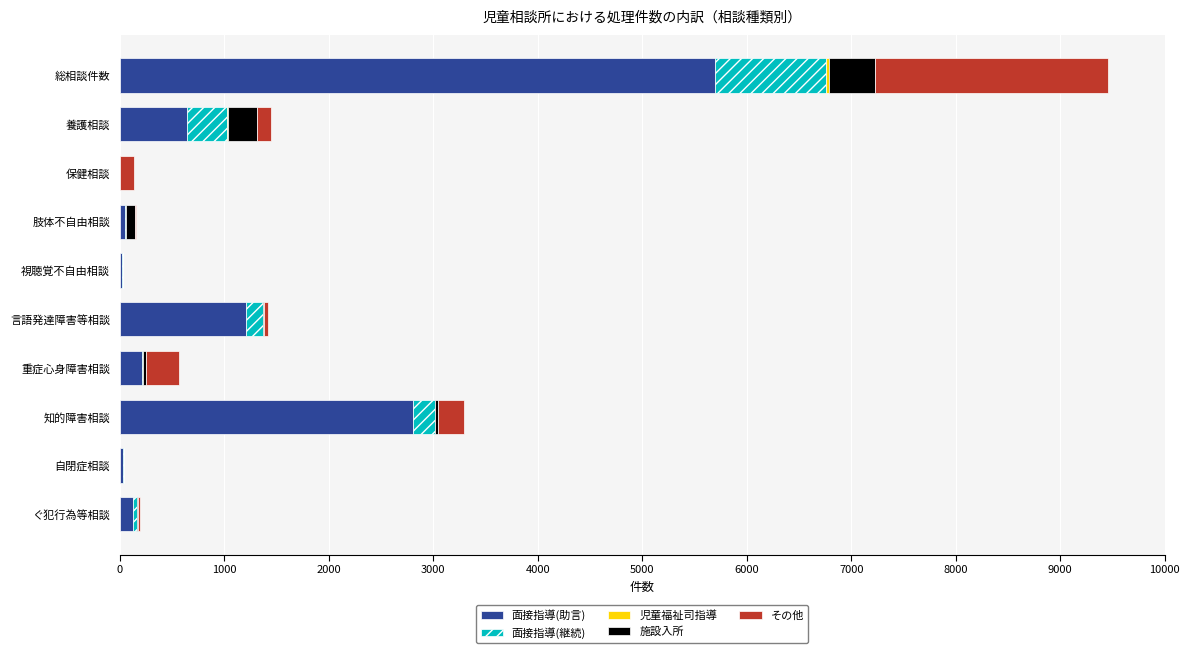

What is the maximum value for 面接指導(助言)?

5697